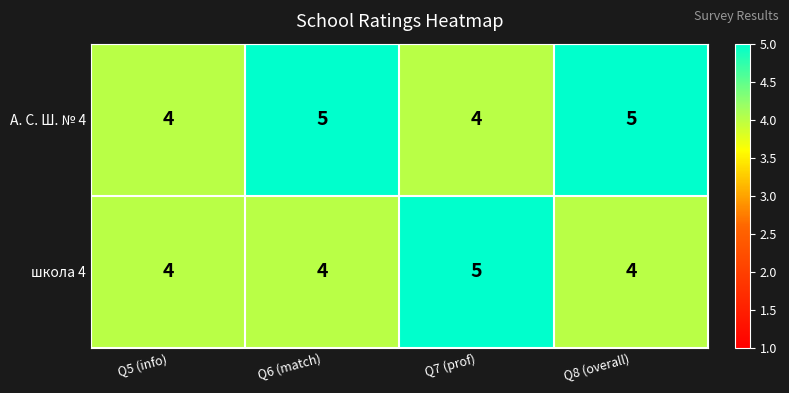

Reading left to right, what are all the values shown in this chart?

А. С. Ш. № 4: 4	5	4	5
школа 4: 4	4	5	4